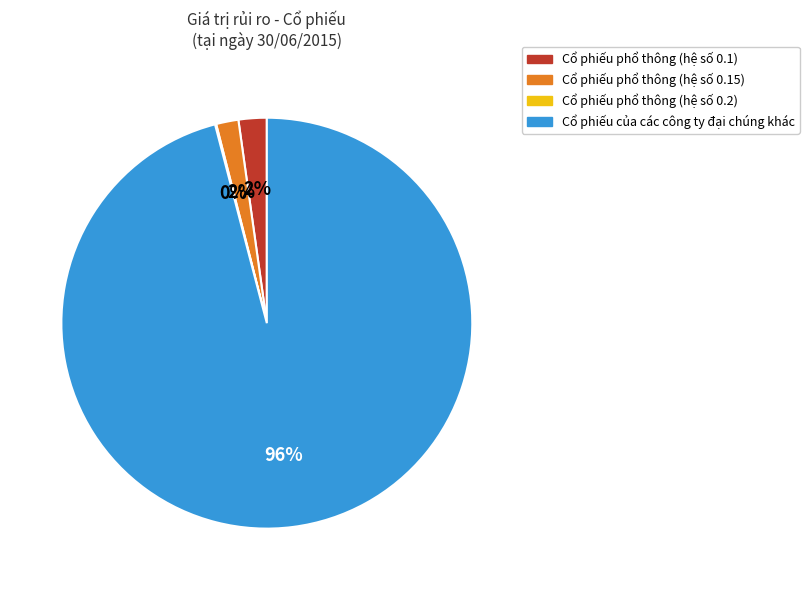

Which category has the biggest portion of the pie?

Cổ phiếu của các công ty đại chúng khác